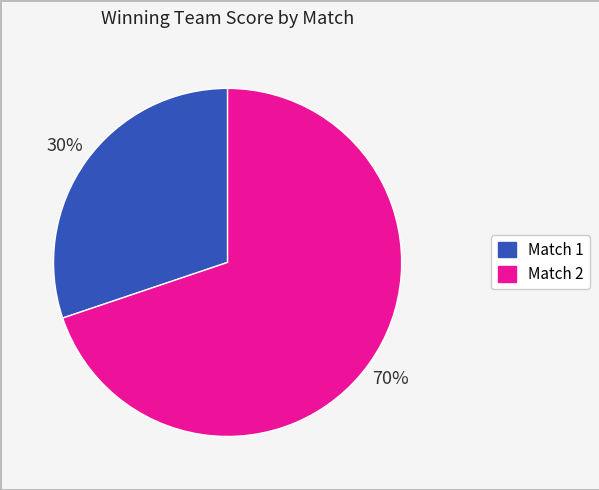

The Match 2 slice represents 58% of the pie. True or false?

False